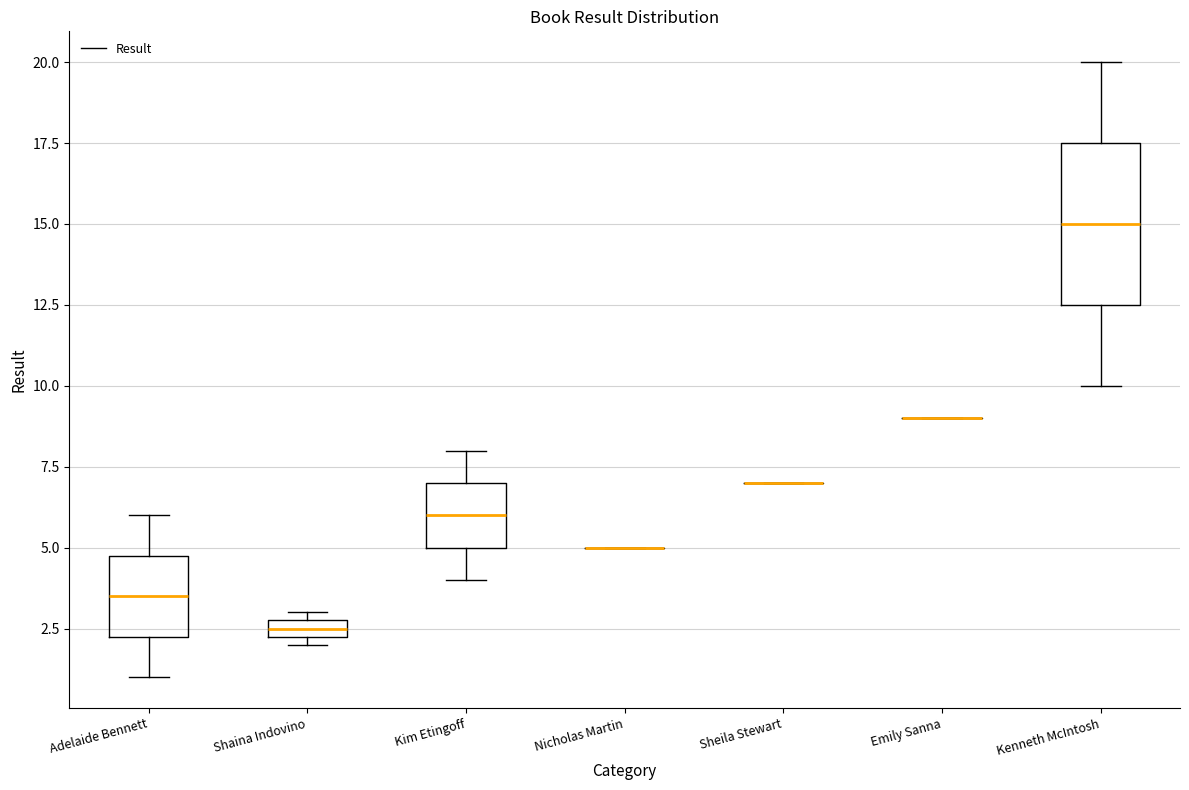

Which box is the tallest, from its lower edge to its upper edge?

Kenneth McIntosh